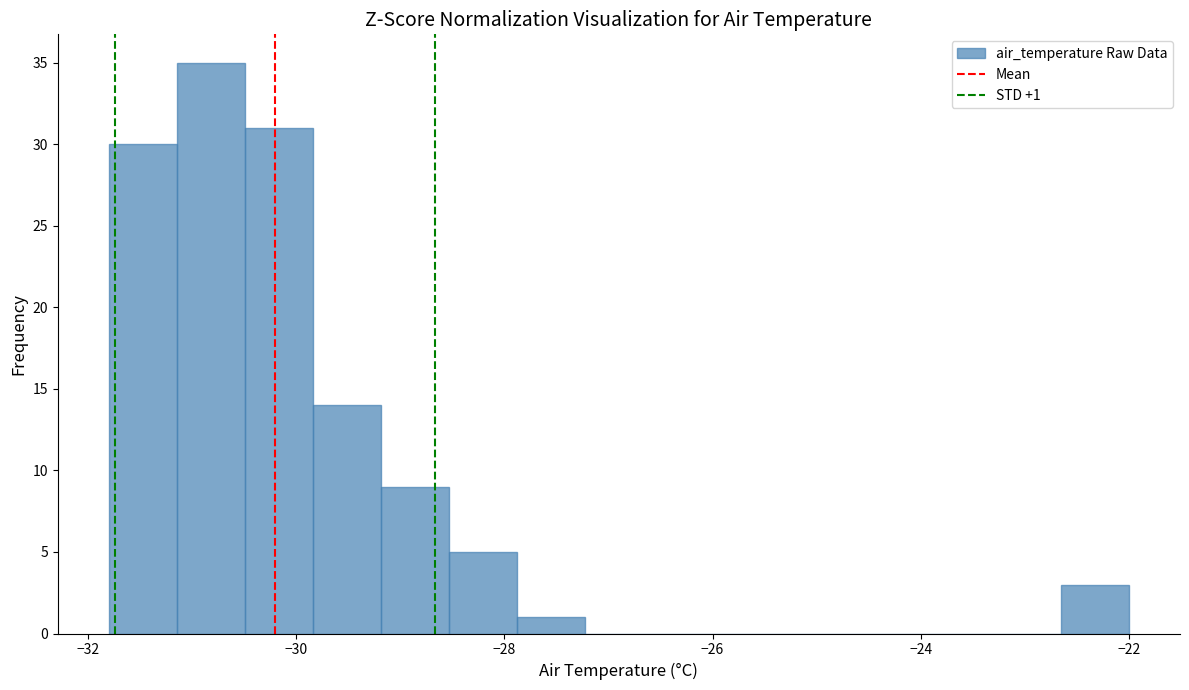

Around what value on the x-axis is the tallest bar? Give the approximate position of its centre, as read against the axis.

-30.8